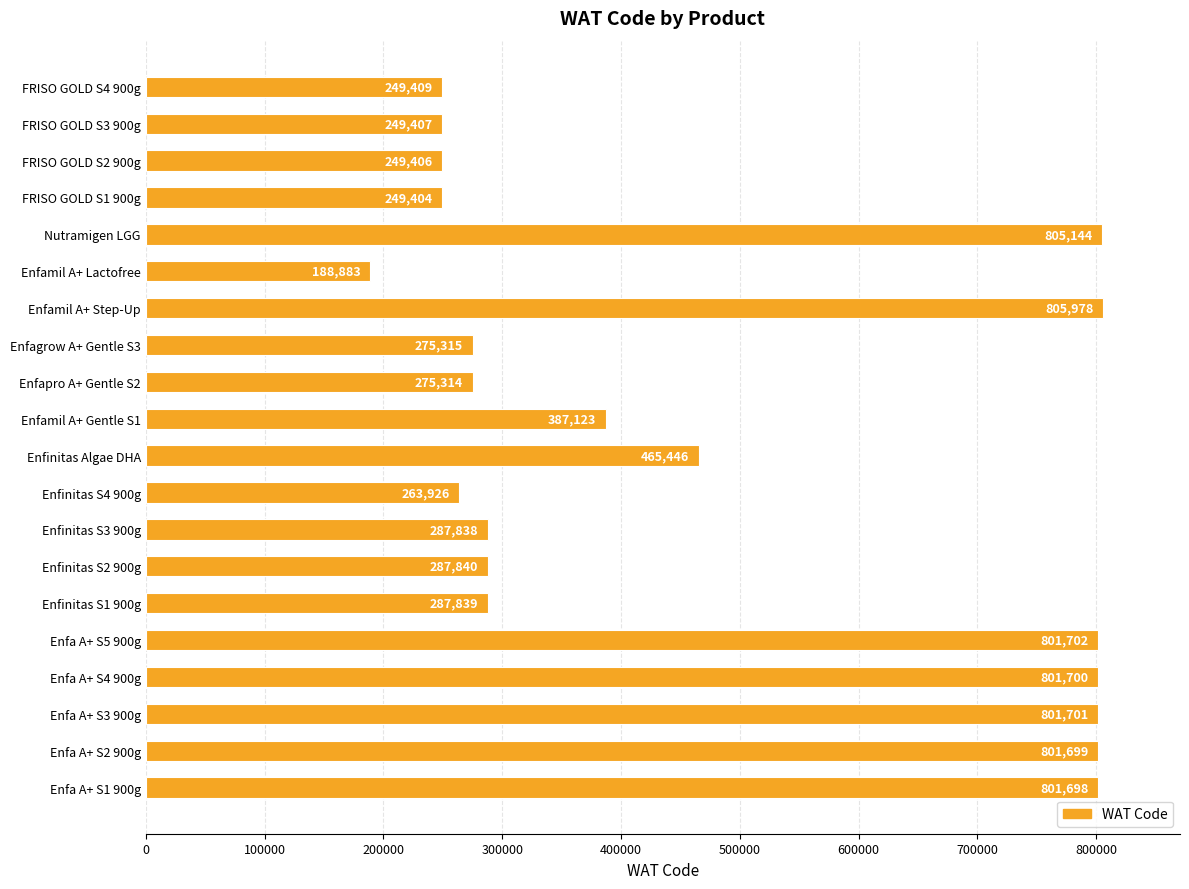

What is the smallest value displayed?

188883